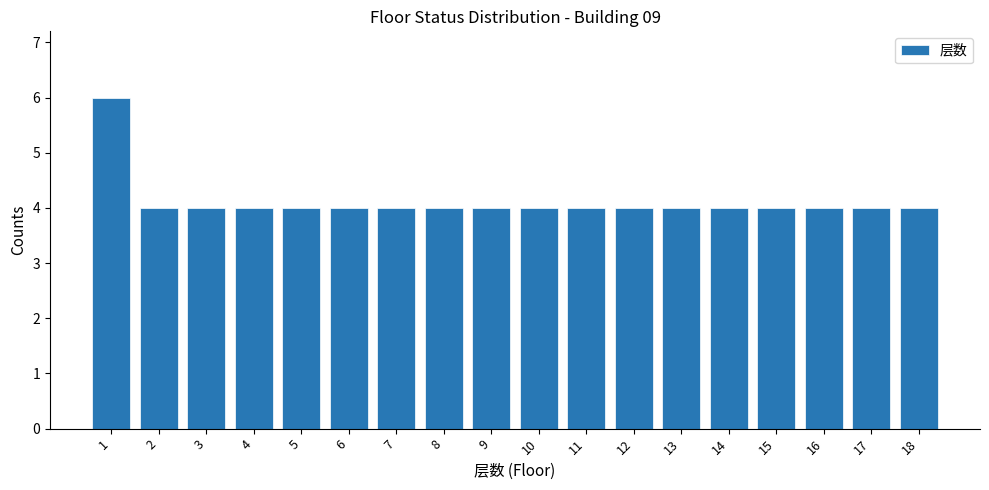

How tall is the bar that spans 0.5 to 1.5 on the x-axis? The values are not printed on the chart, so give them approximately, as read against the axis.

6